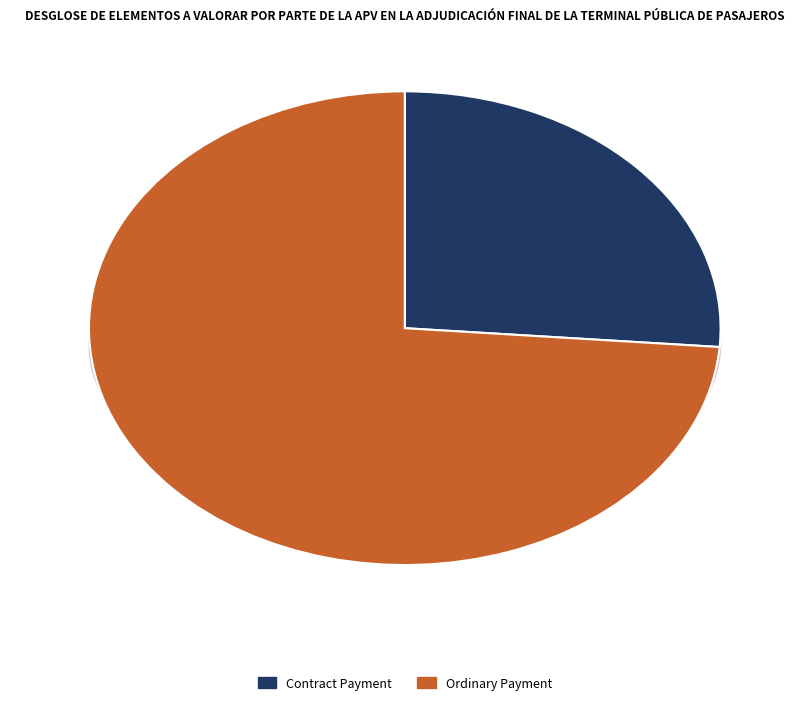

How many segments does this pie chart have?

2